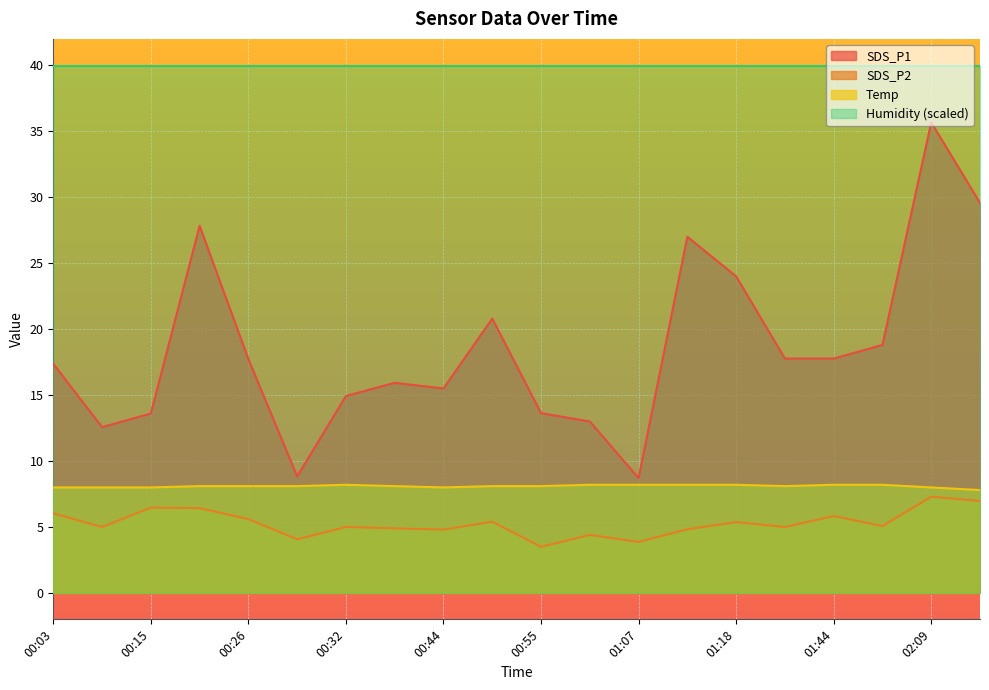

How many interior local peaks does the SDS_P2 series have?

7